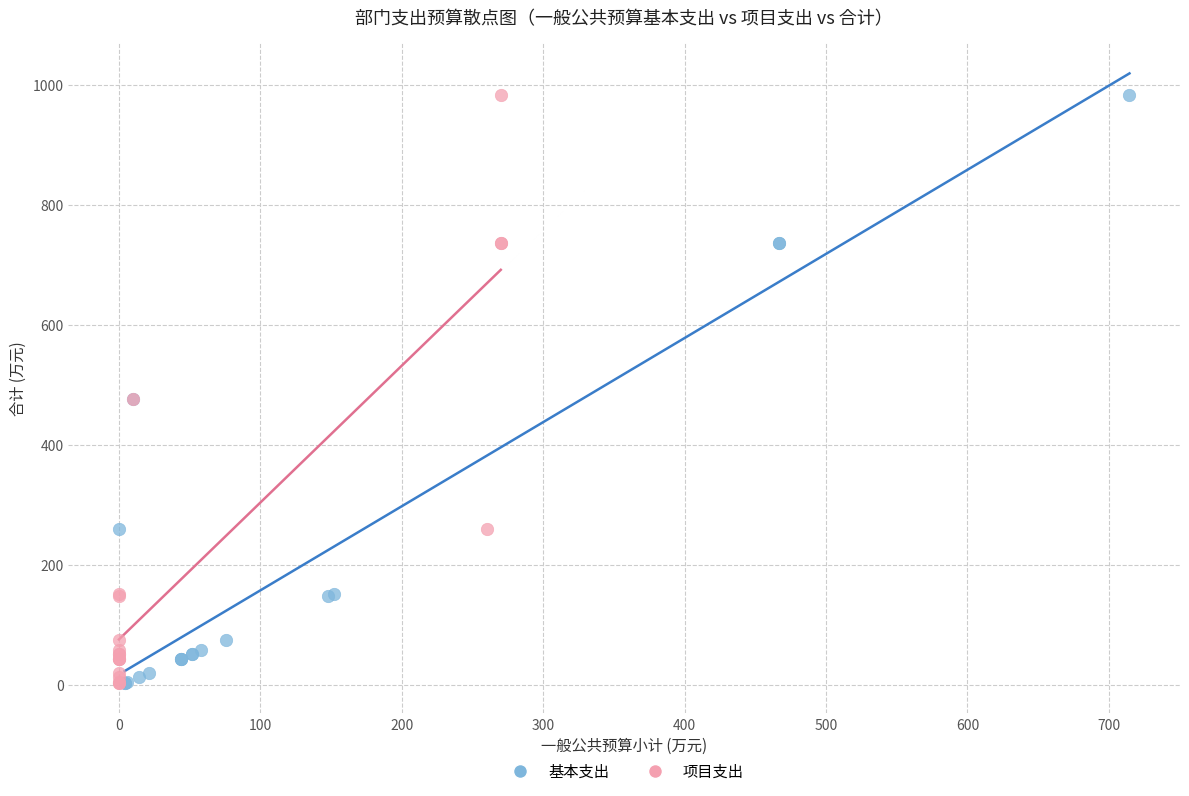

What are all the series names shown in the legend?

基本支出, 项目支出